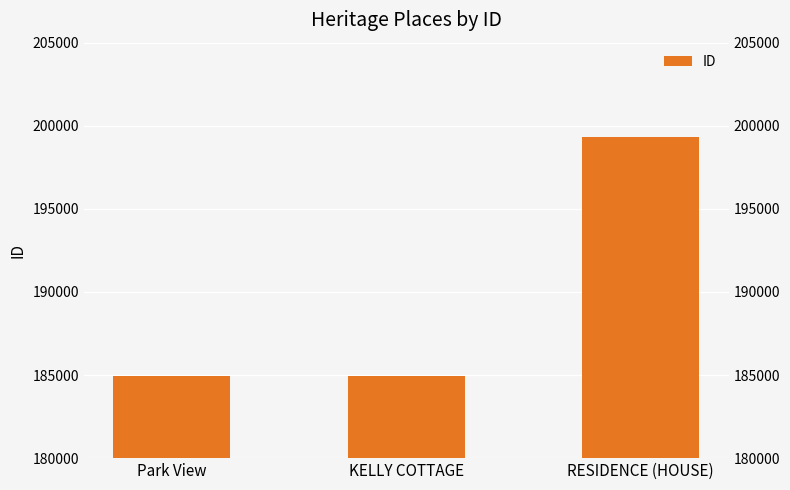

What is the label of the 1st bar from the left?

Park View